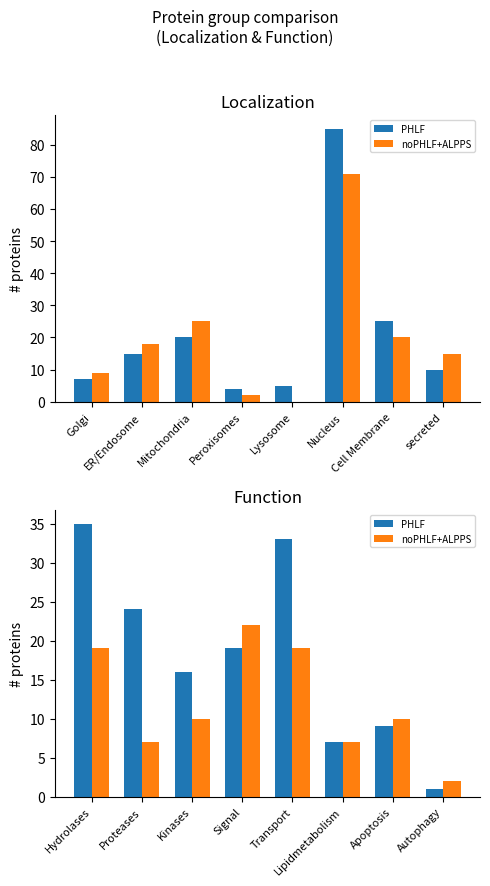

How many bars are there in each group?

2